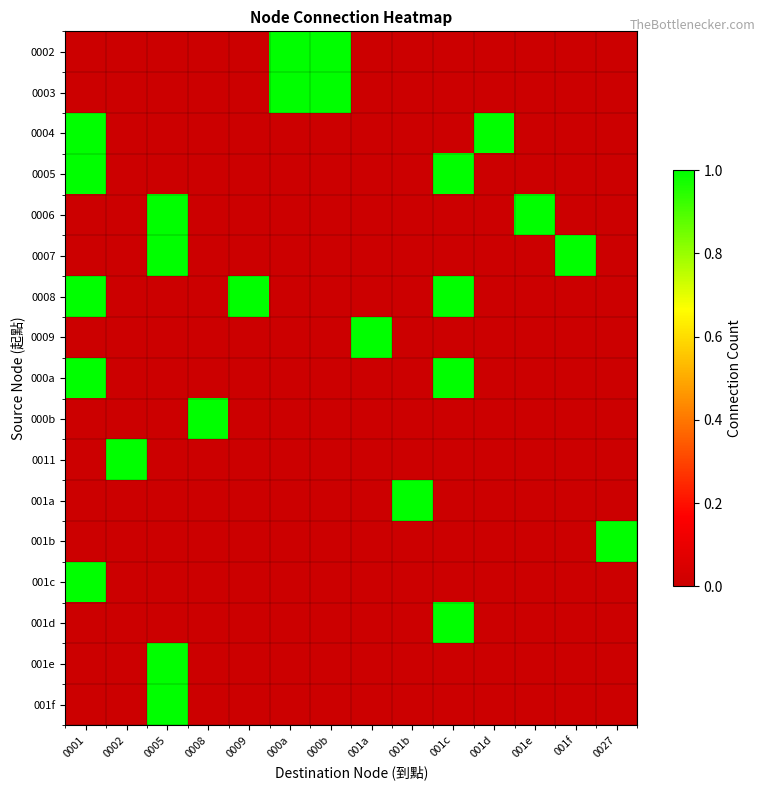

At how many categories does at least one series exceed 0?

14